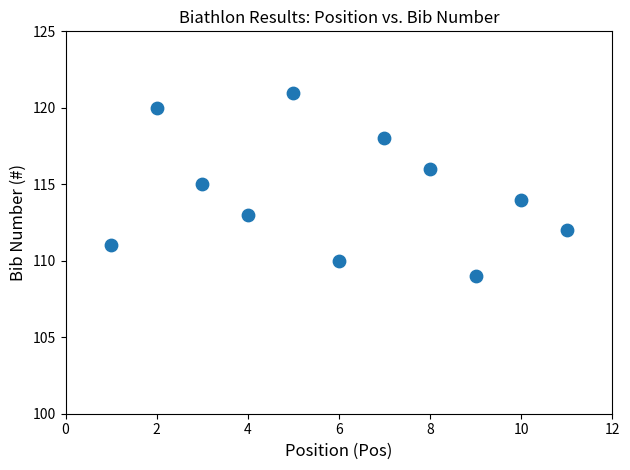

What is the range of Y values (max minus min)?

12